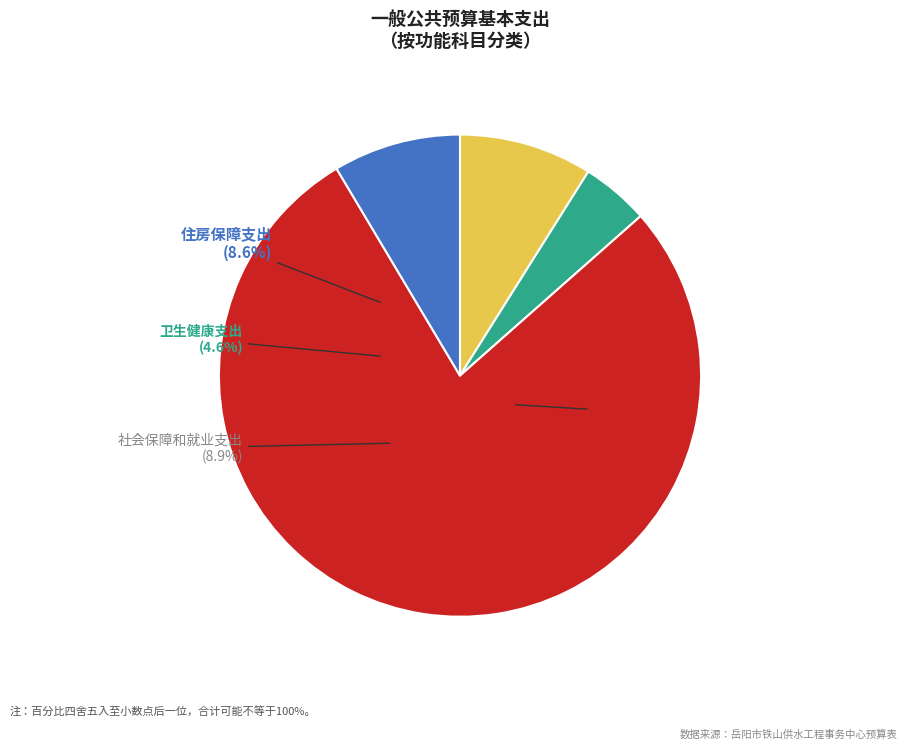

Which category accounts for the majority?

农林水支出